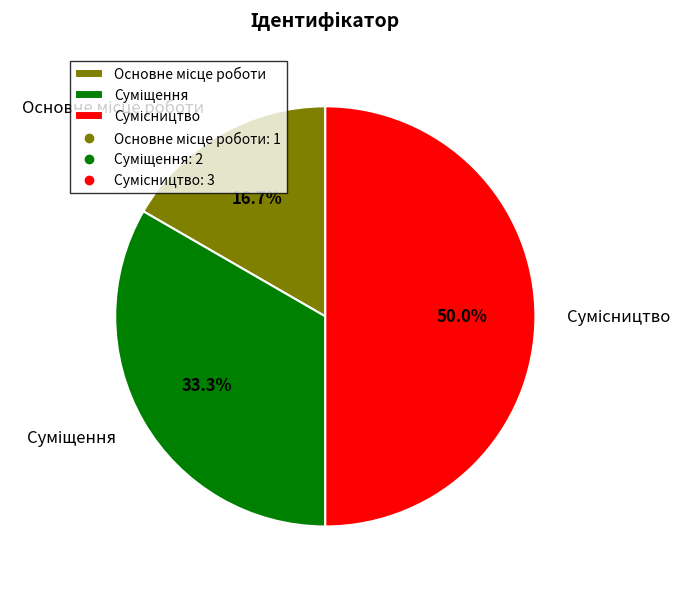

To the nearest percent, what percentage of the pie is Сумісництво?

50%